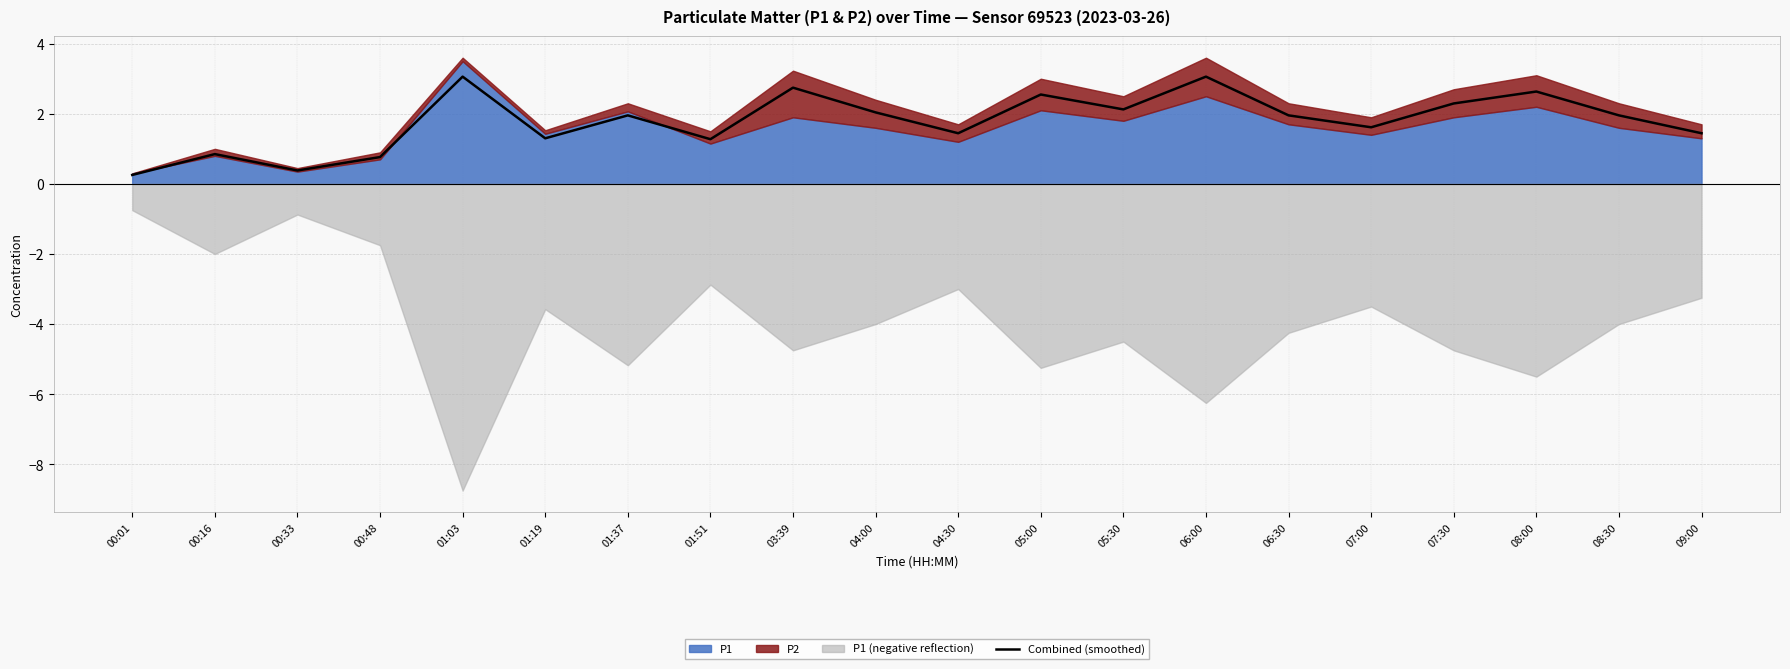

What is the difference between the maximum and minimum values?

2.8